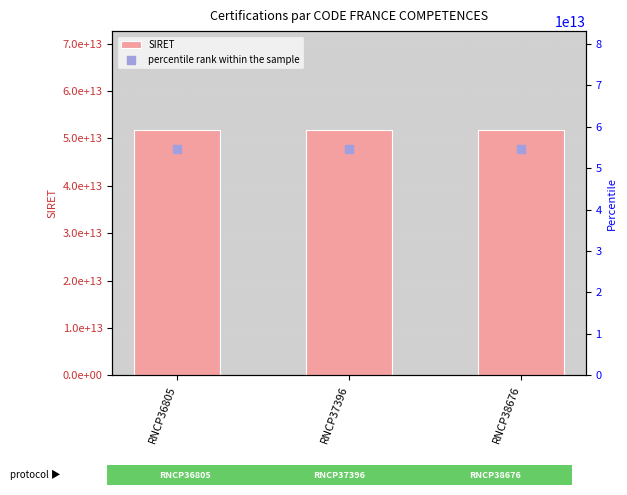

Which series has the largest Y range (max minus min)?

SIRET